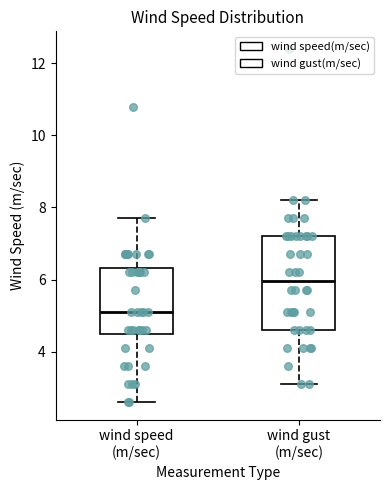

Which box's median line is the lowest?

wind speed (m/sec)